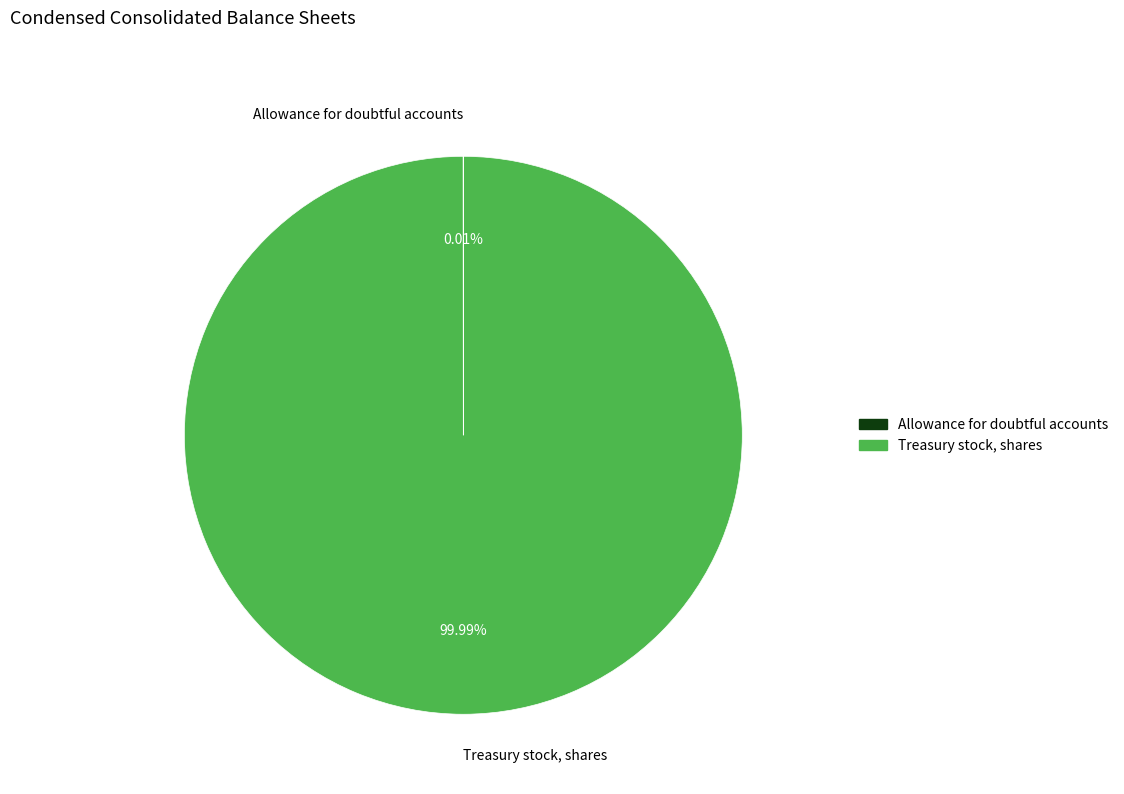

Which slice is the largest?

Treasury stock, shares